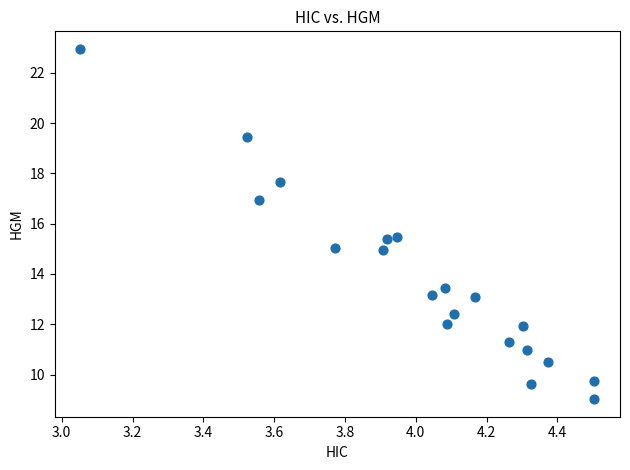

What is the range of Y values (max minus min)?

13.9